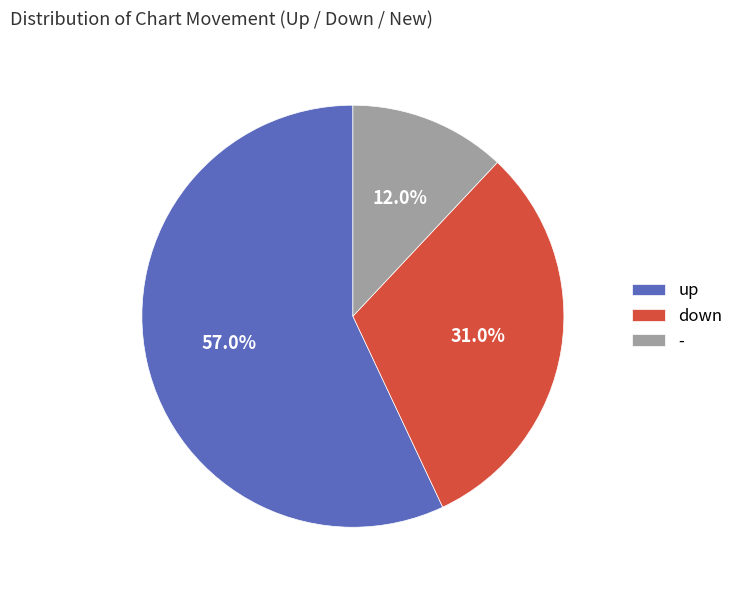

What portion of the pie excludes up?

43.0%